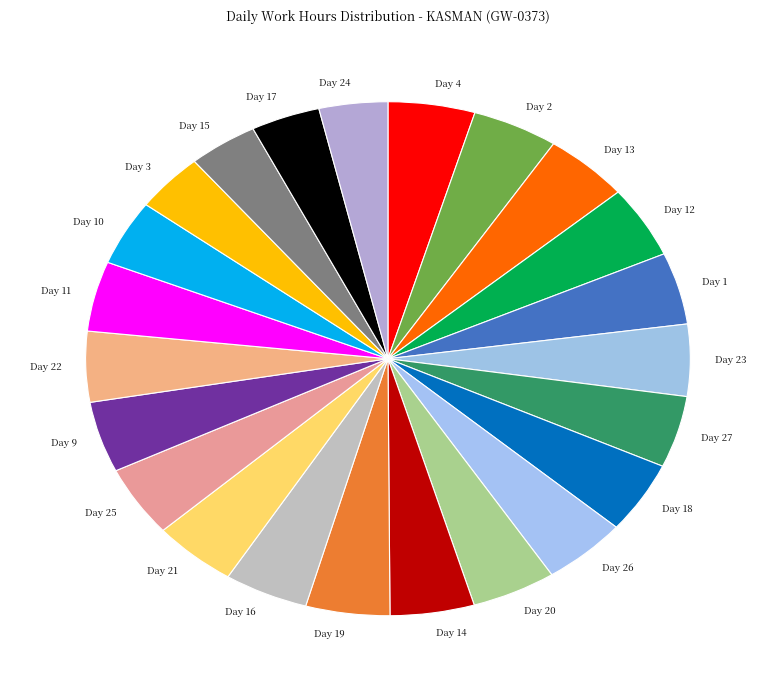

Do Day 15 and Day 14 together represent more than half of the pie?

No